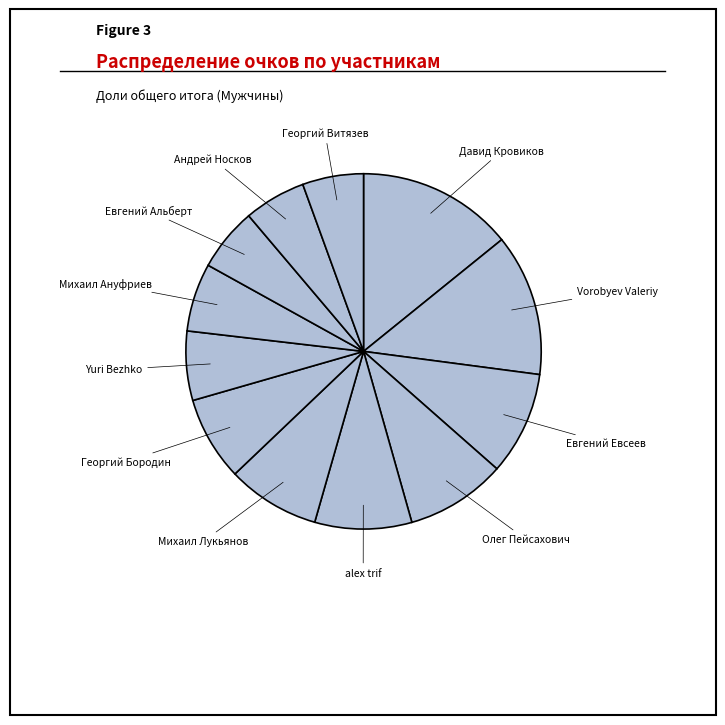

How many slices are in this pie chart?

12